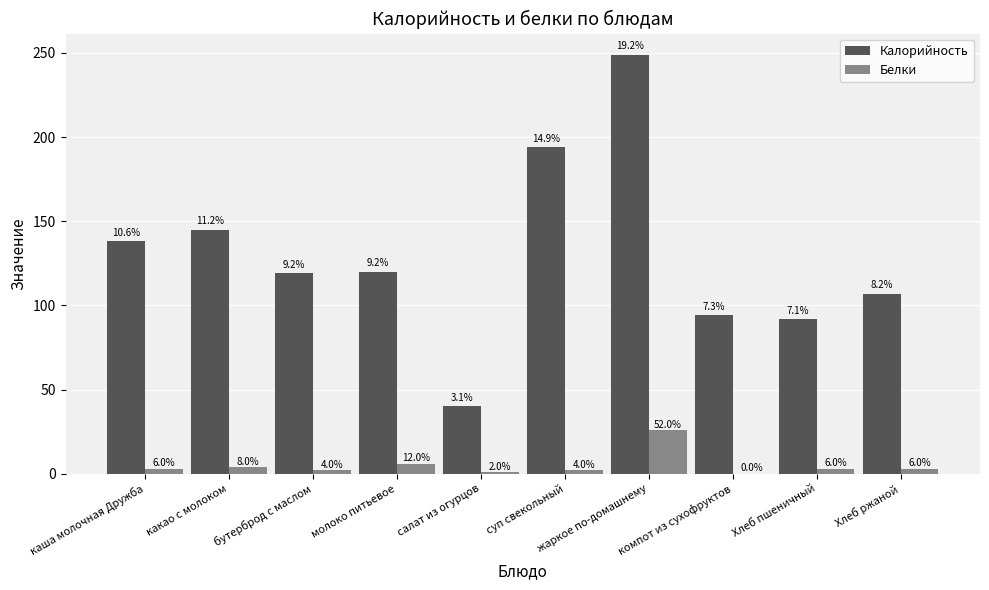

Are the bars horizontal?

No